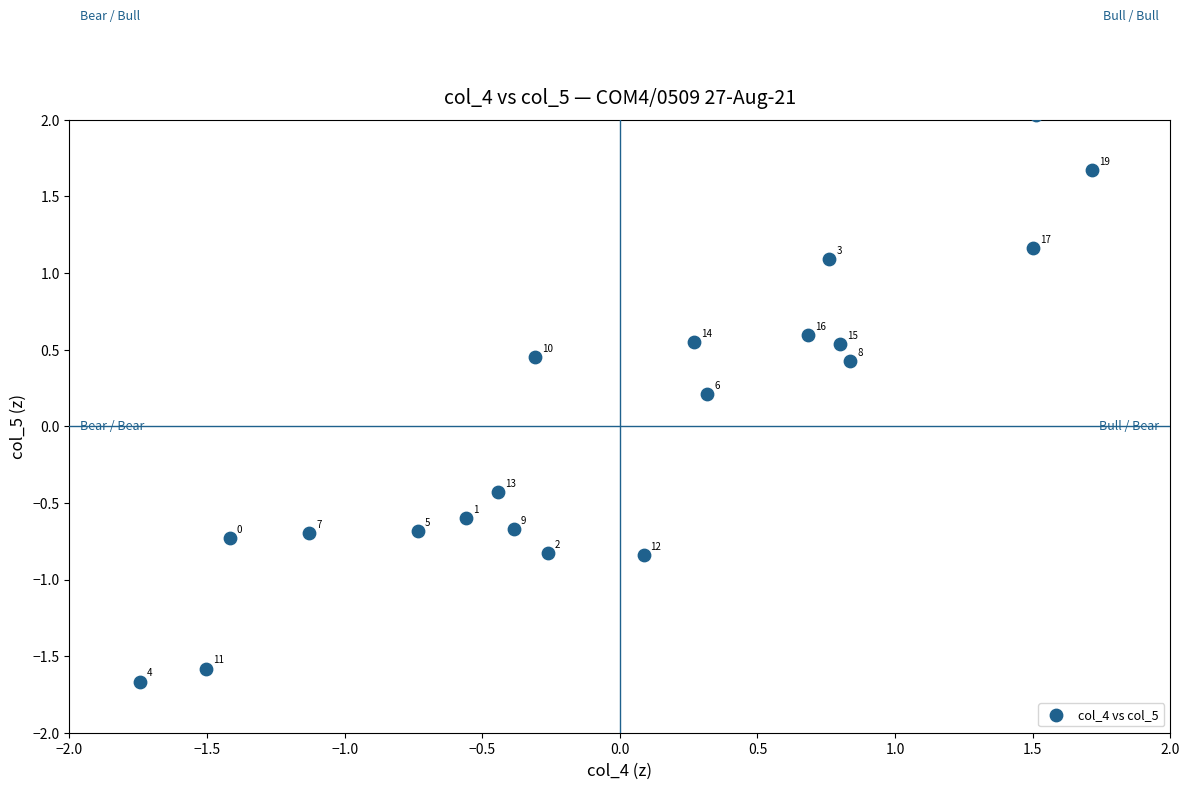

What is the range of X values (max minus min)?

3.5